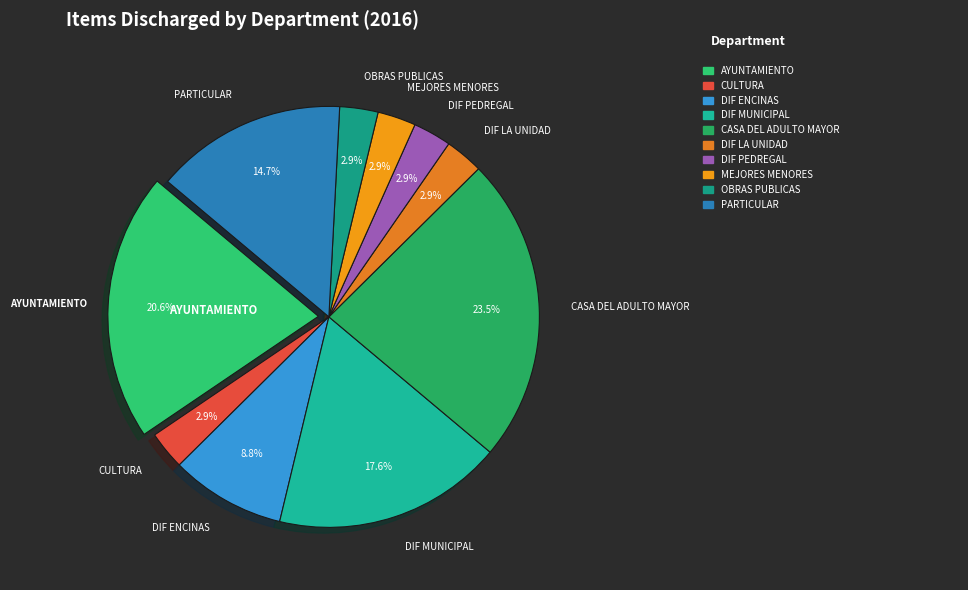

Count the number of slices in the pie.

10